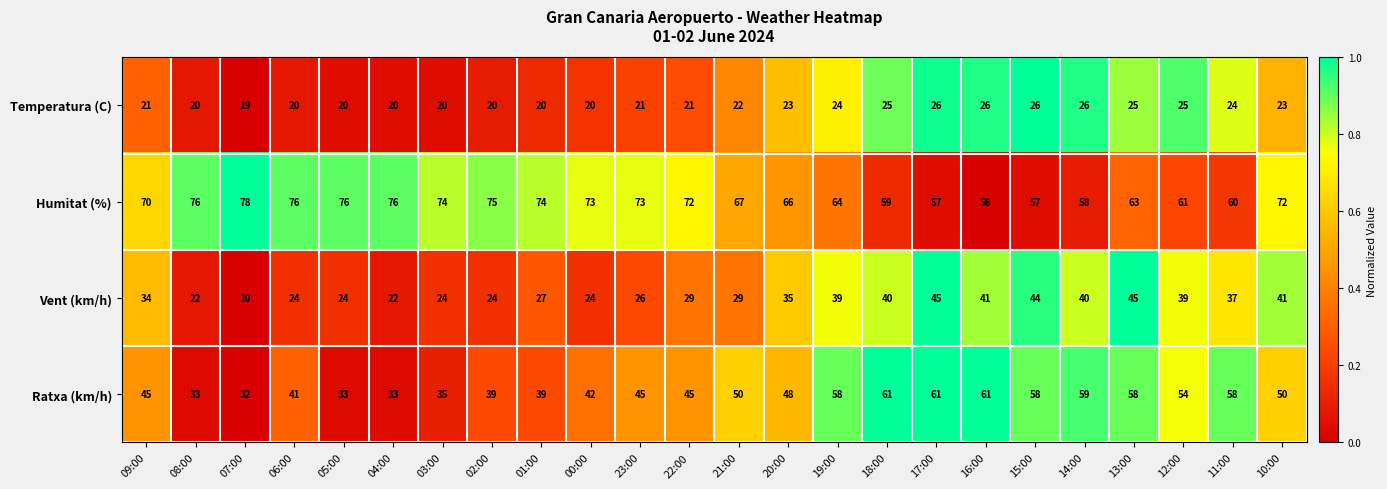

At which label does Humitat (%) reach its minimum?

16:00